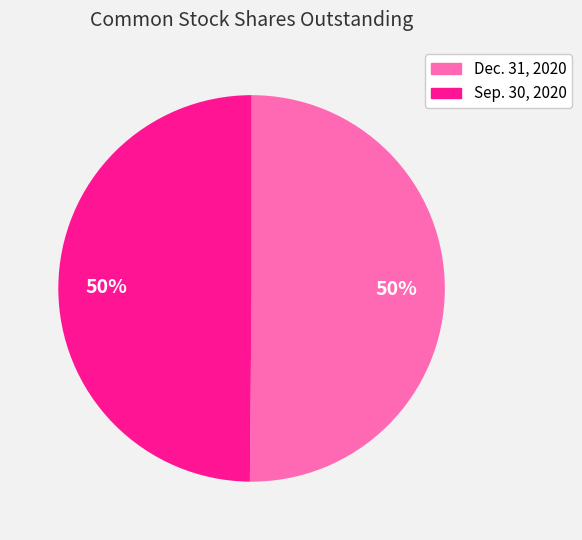

What percentage is the Dec. 31, 2020 slice, to the nearest percent?

50%